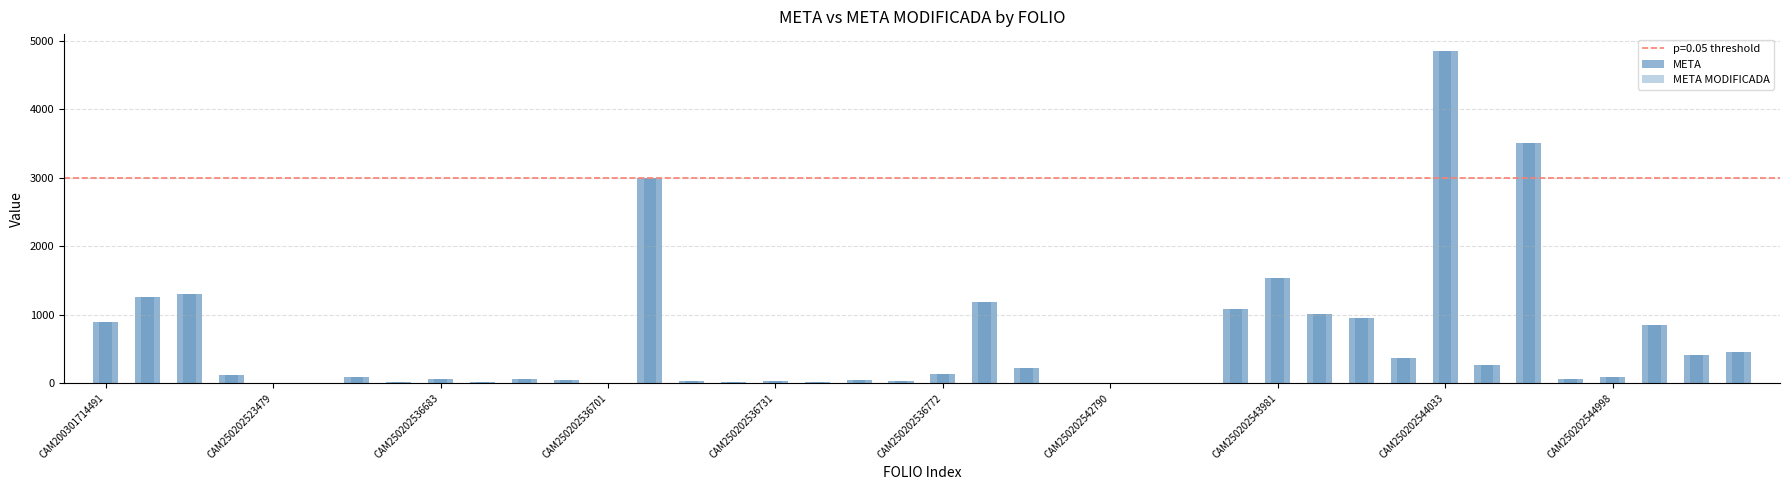

Between 18 and 33, which series saw the biggest shift?

META